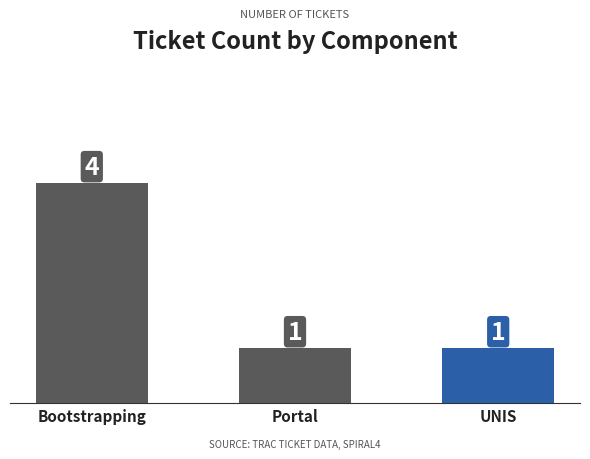

At which category does the chart reach its peak across all series?

Bootstrapping